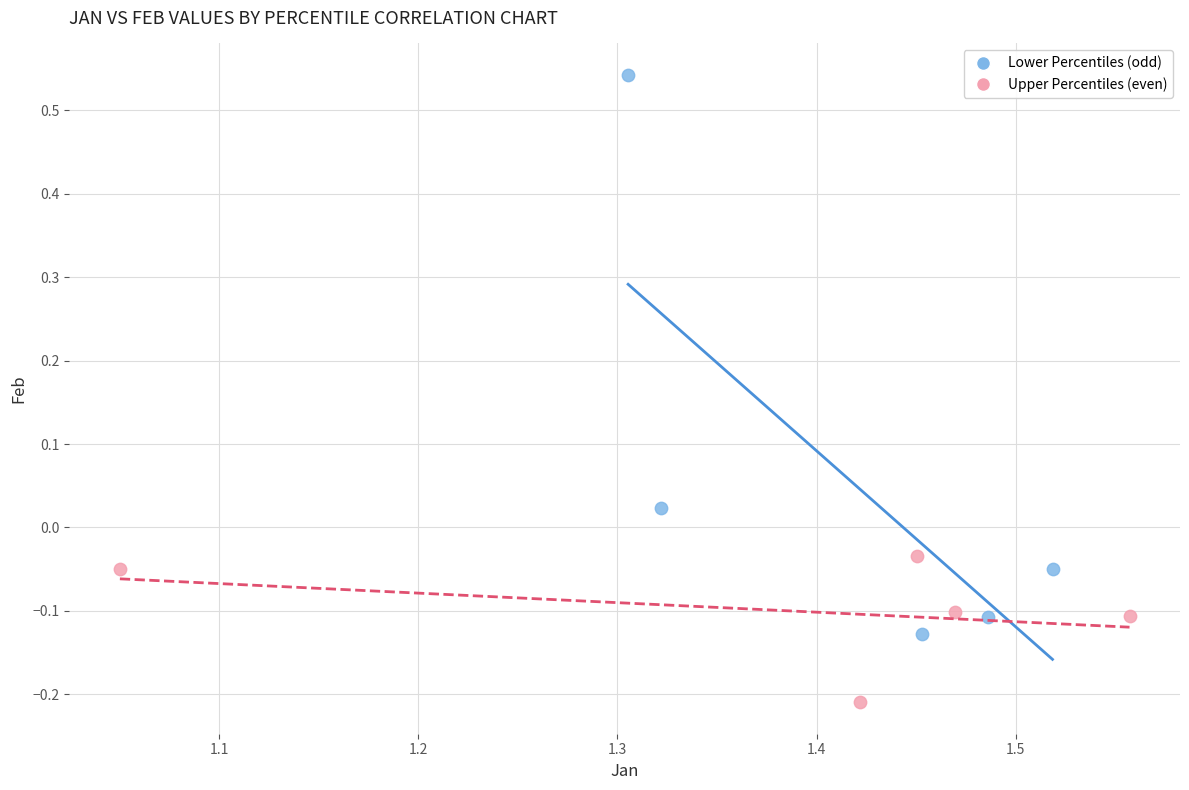

Which series contains the lowest Y value?

Upper Percentiles (even)